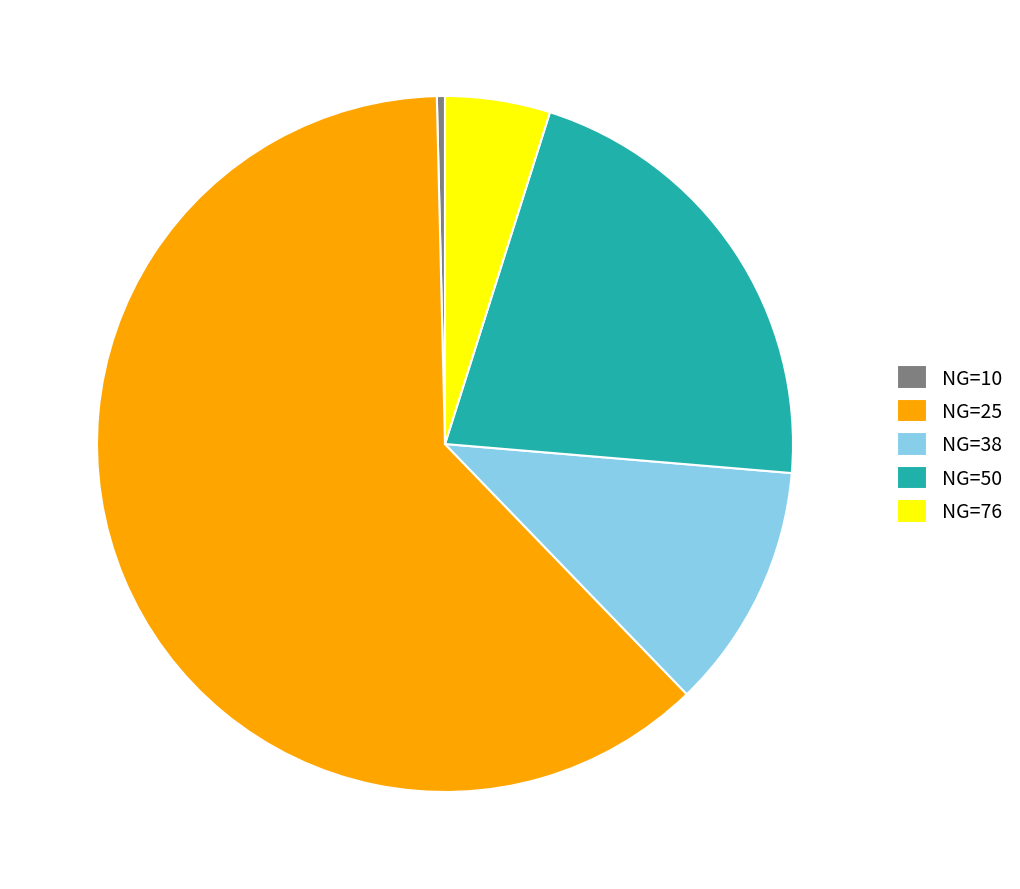

What is the smallest slice in the pie chart?

NG=10